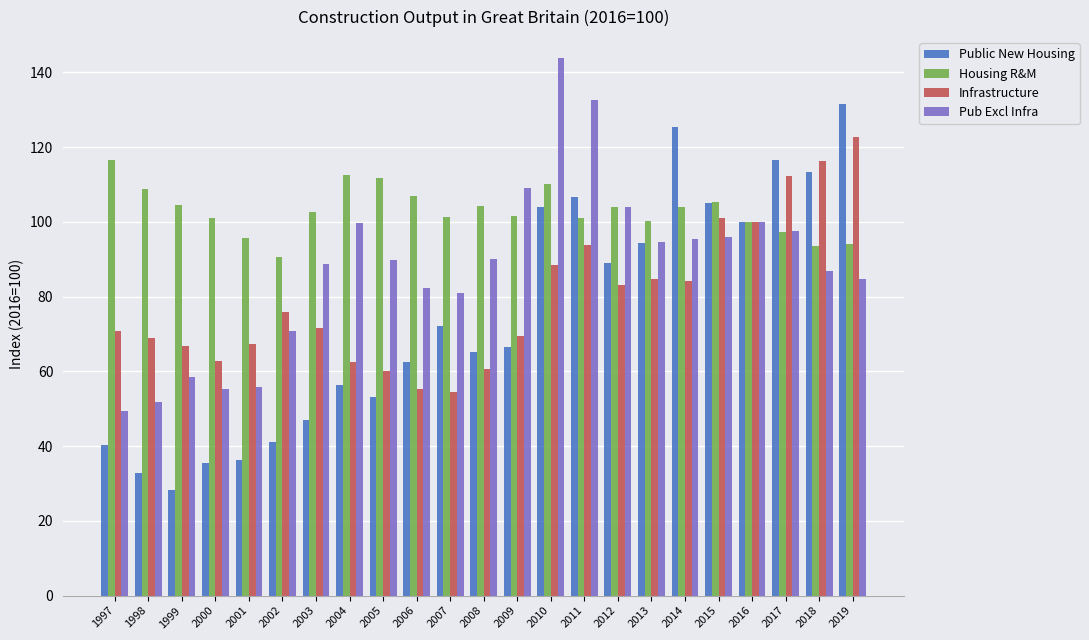

Rank the series by their average value, from lowest to highest.

Public New Housing, Infrastructure, Pub Excl Infra, Housing R&M